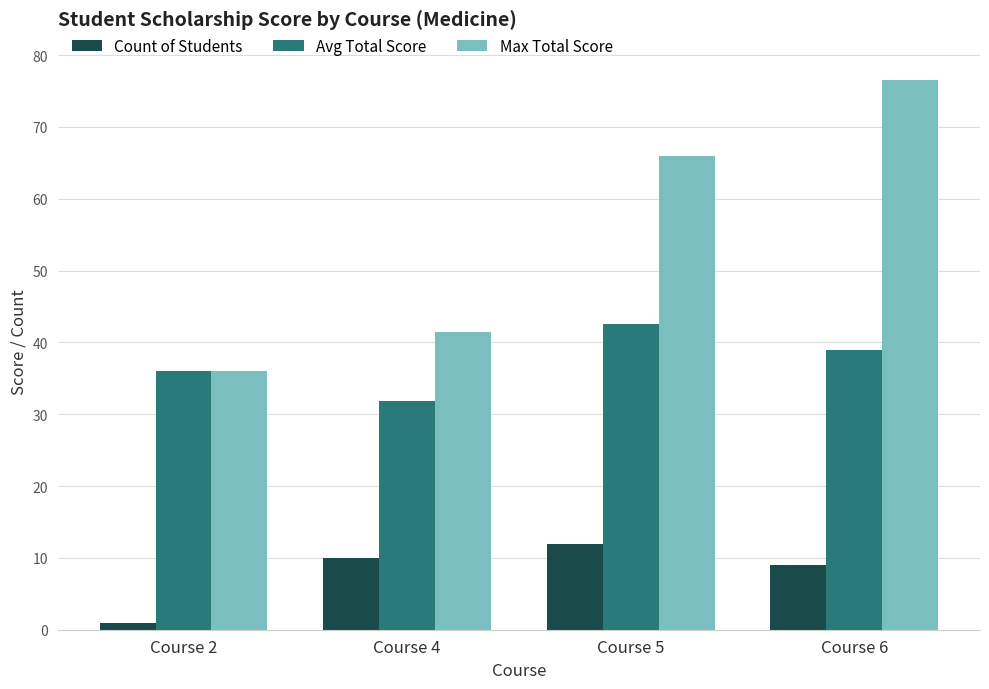

Where is Max Total Score nearest to the value 56?

Course 5